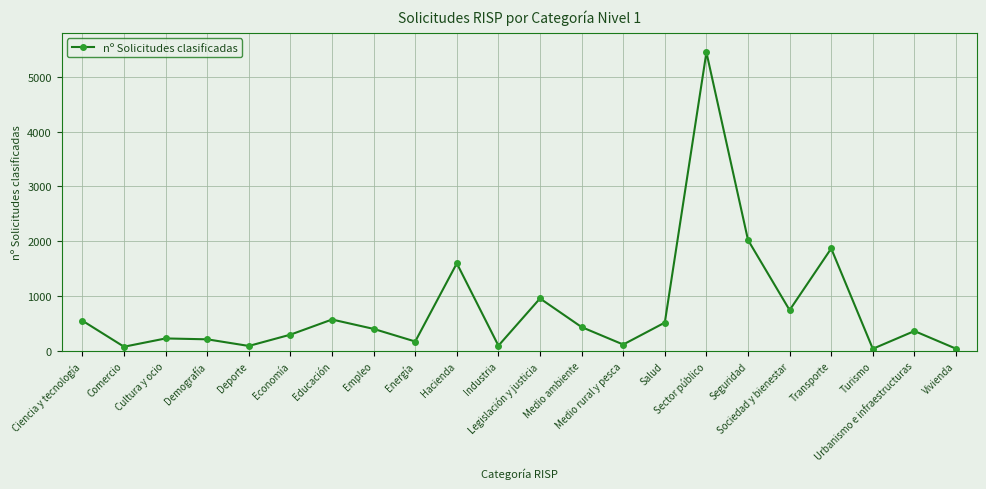

What position from the right is Economía?

17